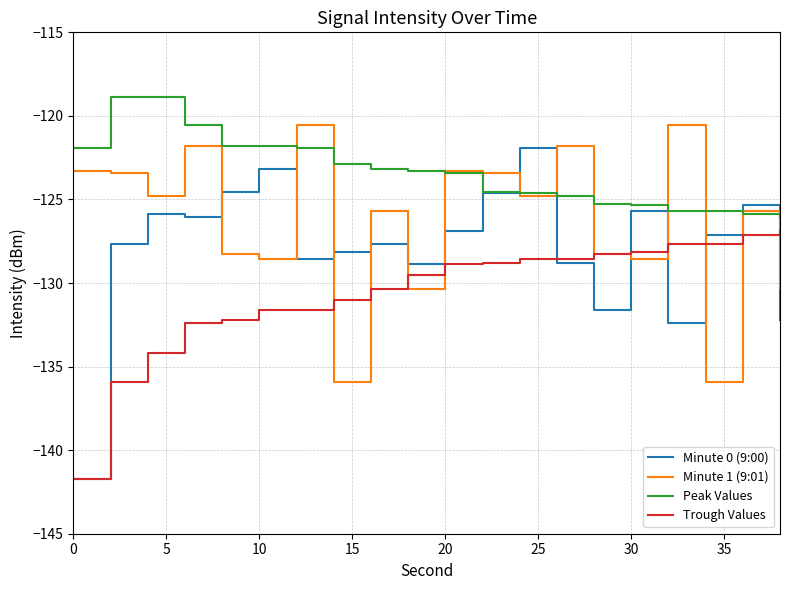

Which series has the largest total across all categories?

Peak Values